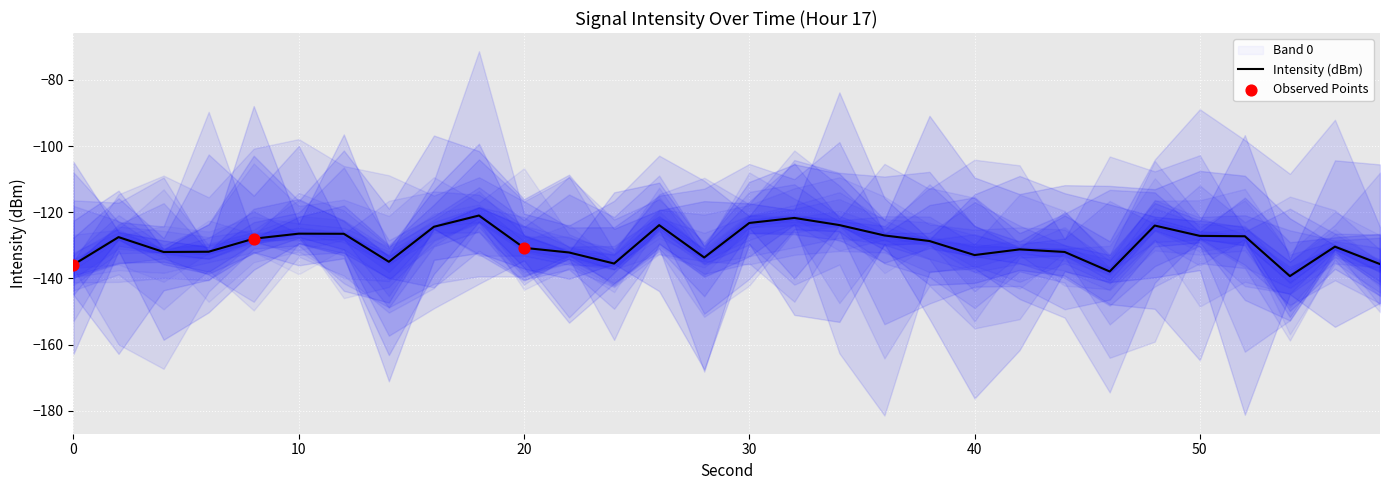

What is the change in value from 32 to 58?

-13.9